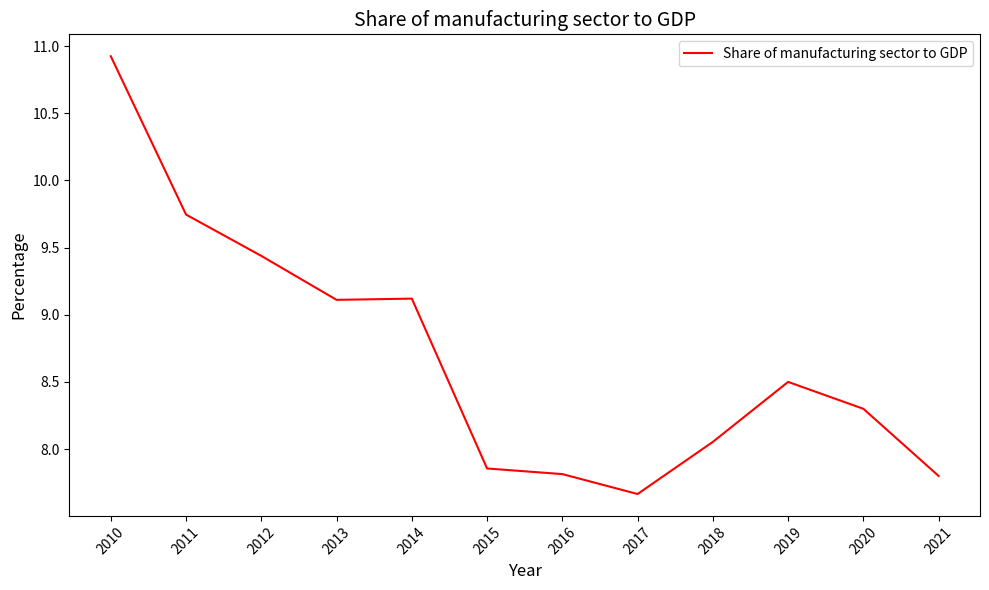

Approximately how many times larger is the value at 2016 compared to 2010?

0.7